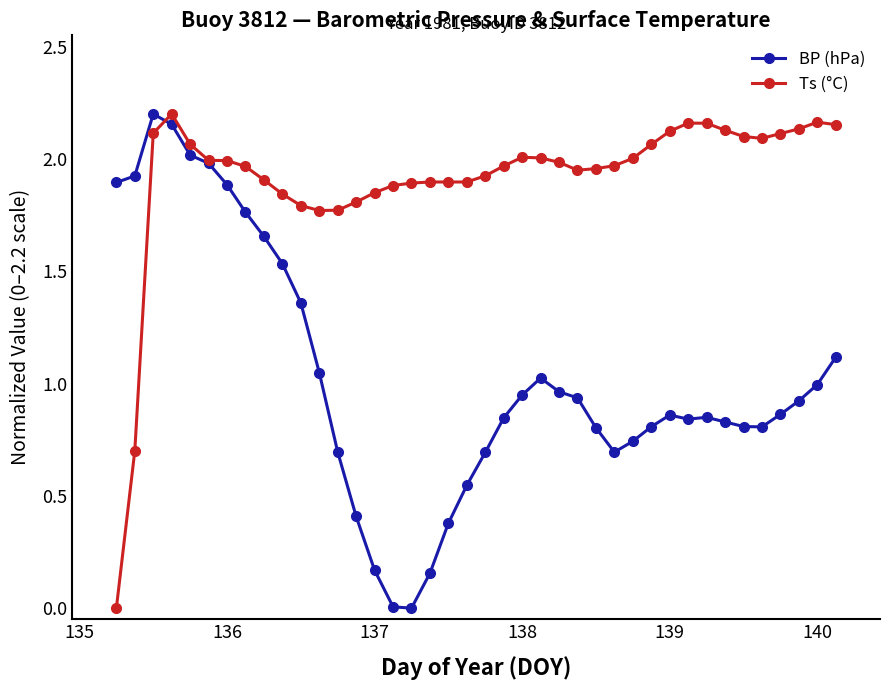

List the series in order of their overall mean, highest first.

Ts (°C), BP (hPa)